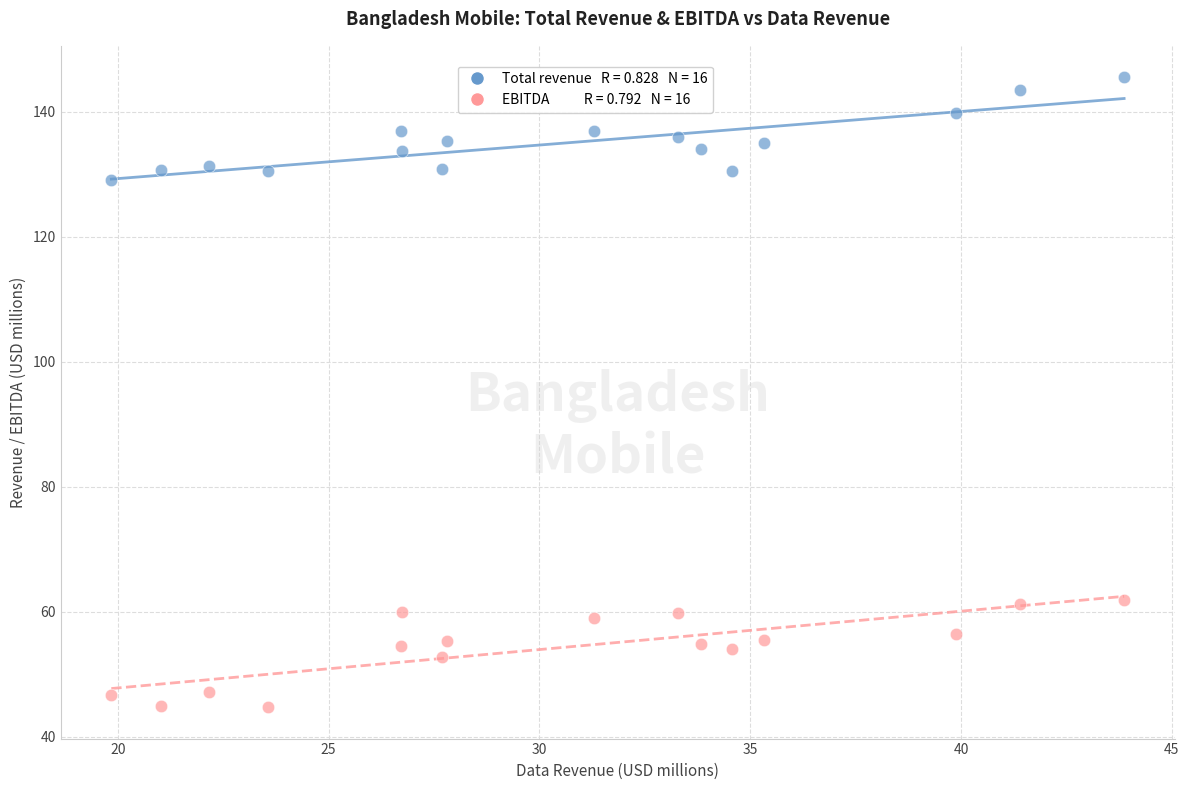

Across all data points, what is the range of Y values (max minus min)?

100.8